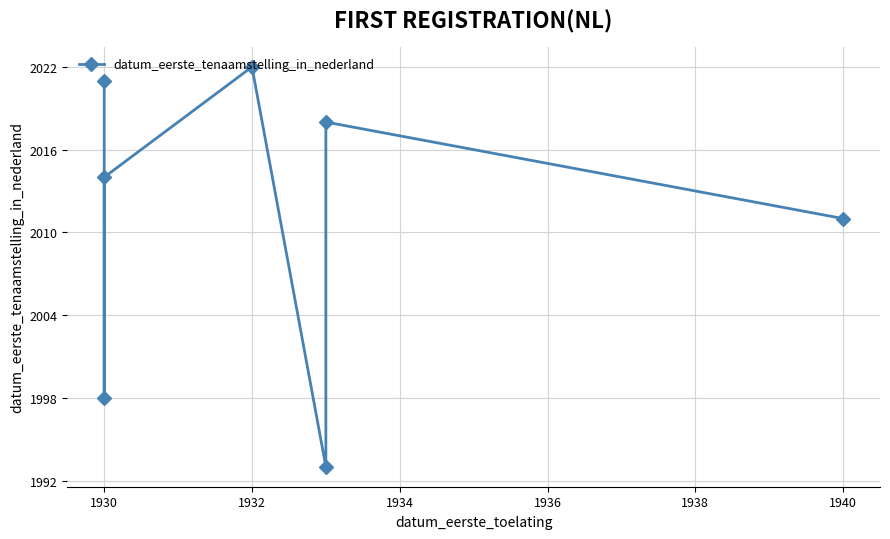

Reading left to right, extract all data points from this chart.

2021	1998	2014	2022	1993	2018	2011